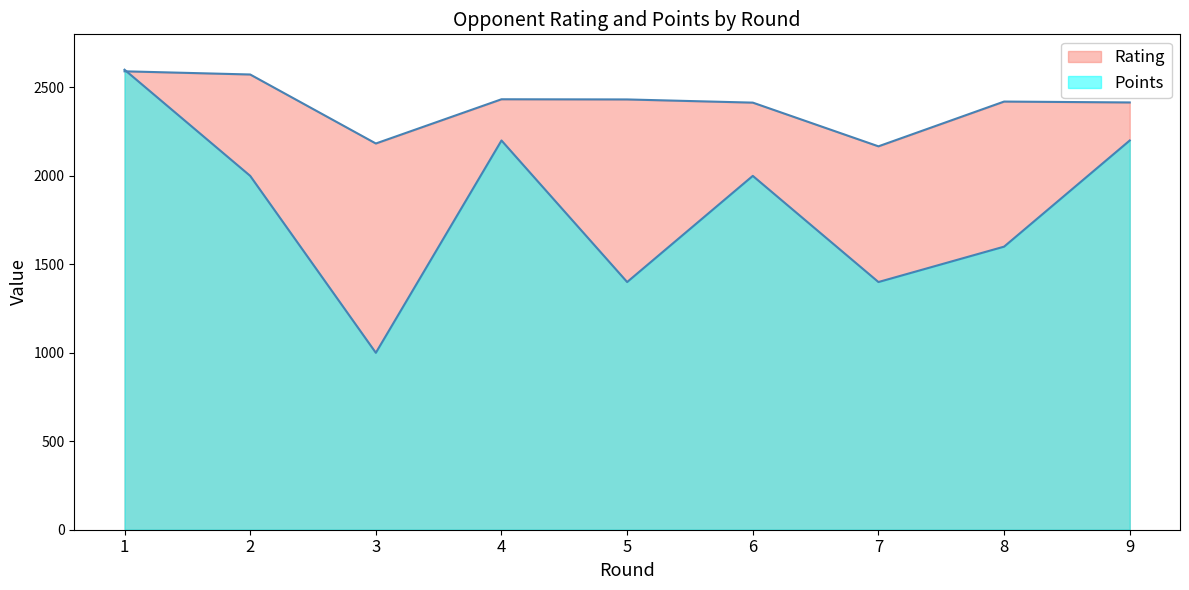

What is the value of the Rating point at the 5th from the left?

2432